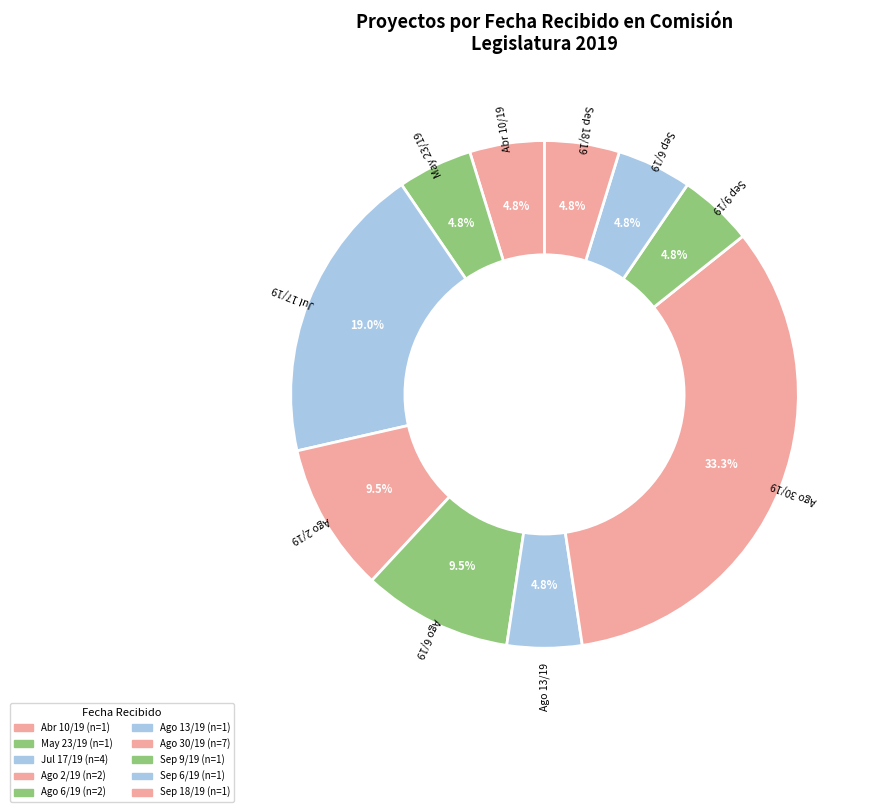

What portion of the pie excludes Sep 9/19?

95.2%